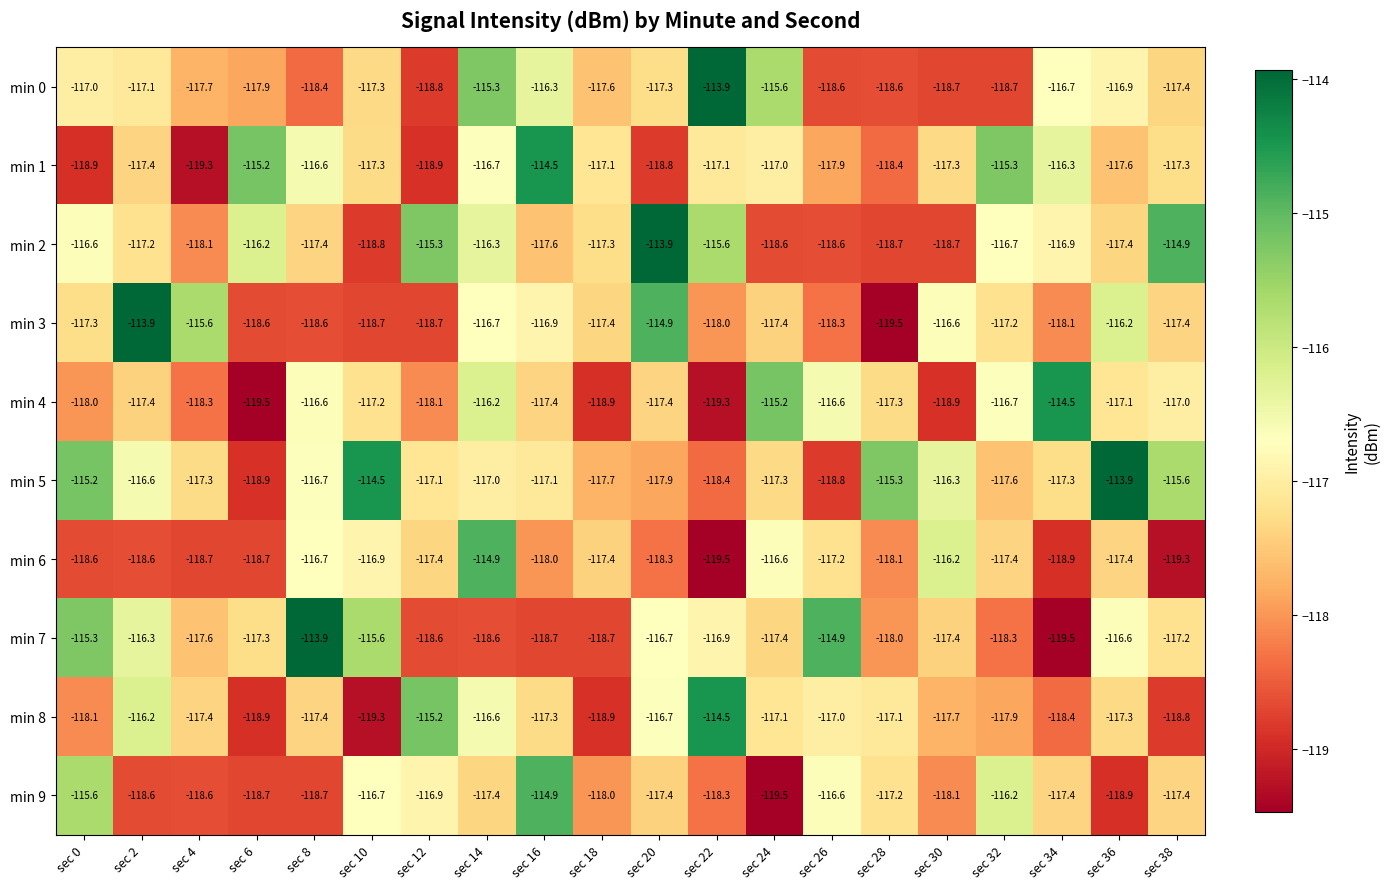

True or false: min 6 has a value of -118.3 at sec 20.

True